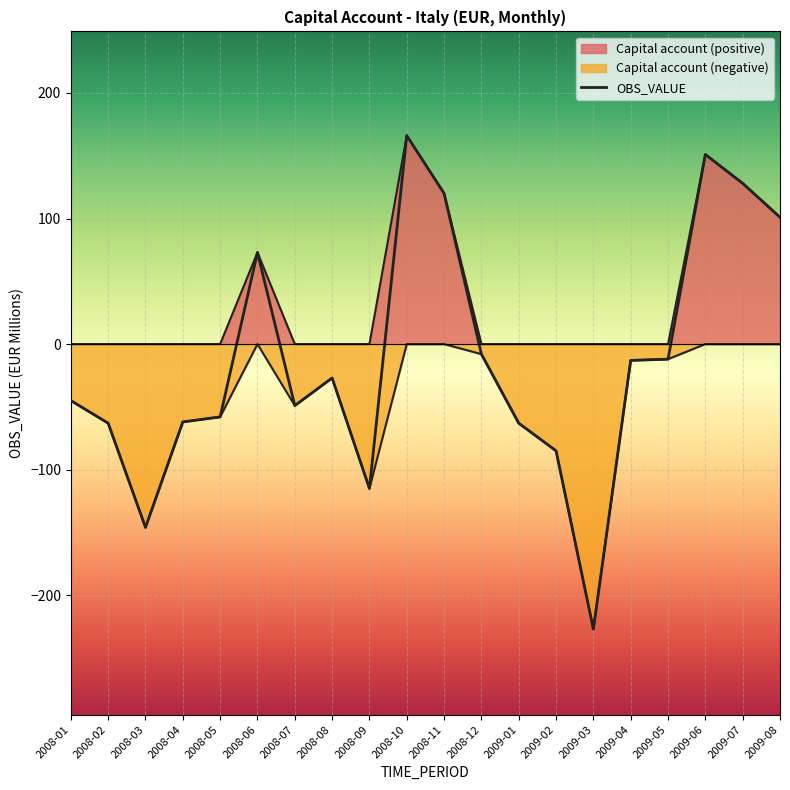

What is the difference between the maximum and minimum values?

393